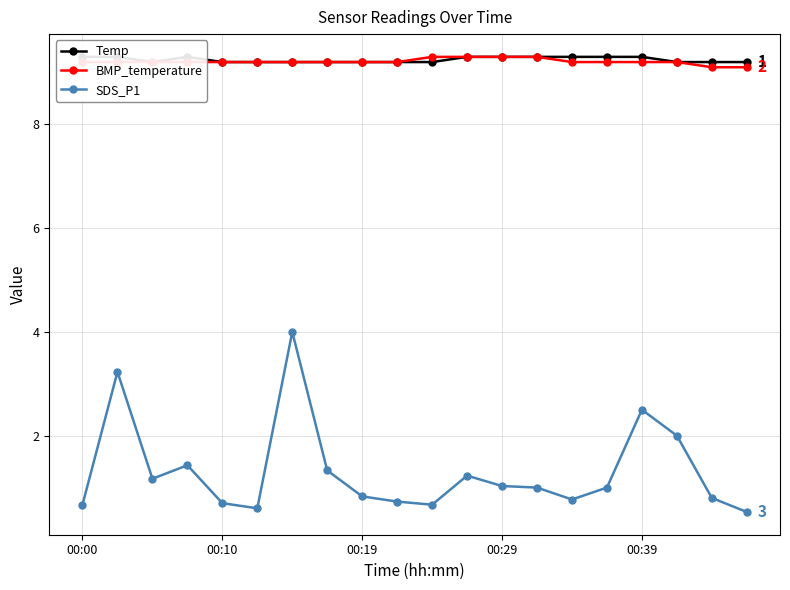

Does the chart have visible grid lines?

Yes